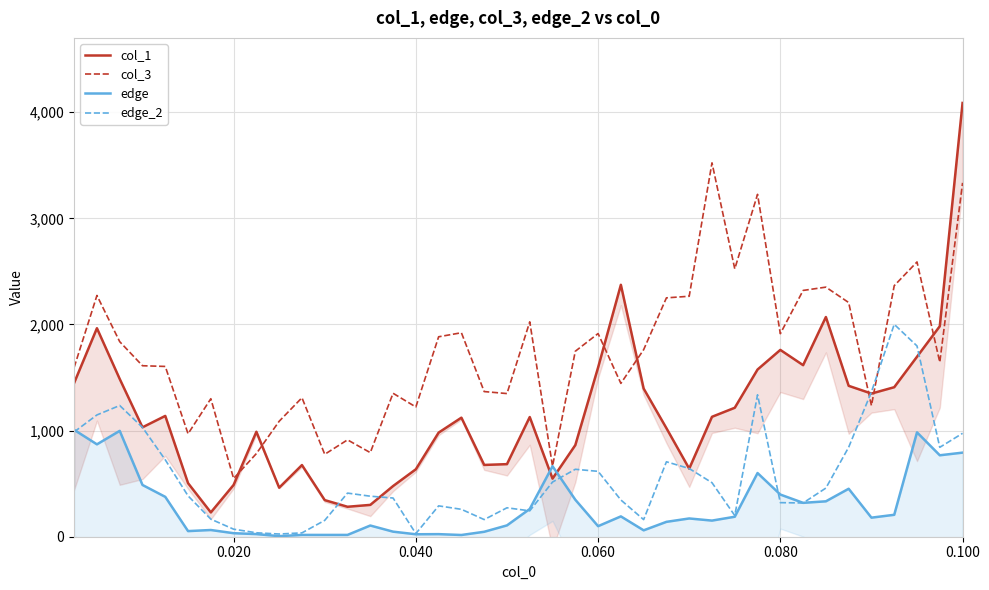

What is the highest value of the edge_2 series?

2001.1